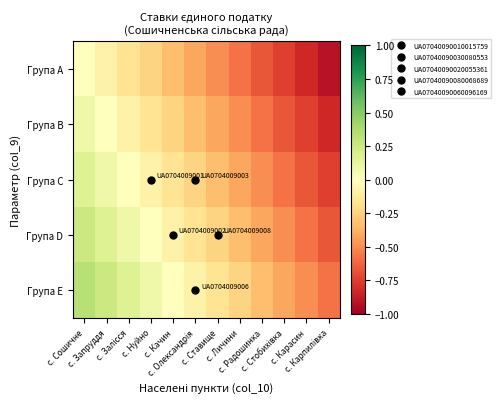

Which series has the largest total across all categories?

Група E